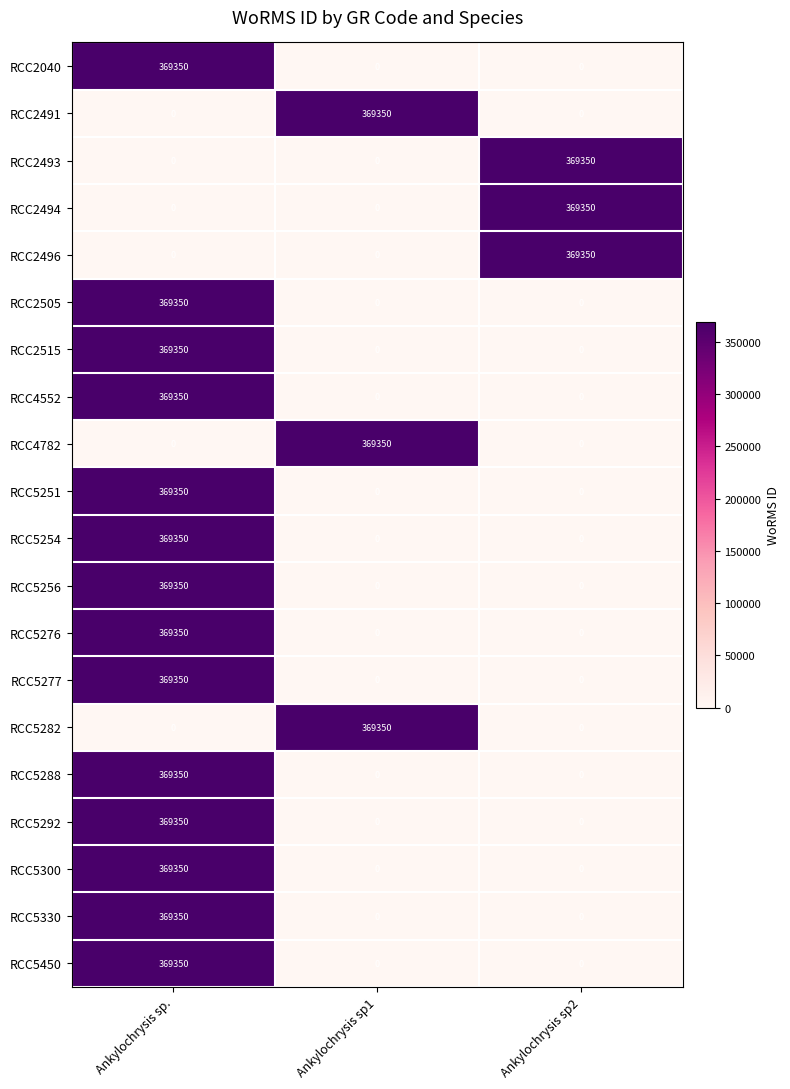

What is the difference between the maximum and minimum values in the RCC4552 series?

369350